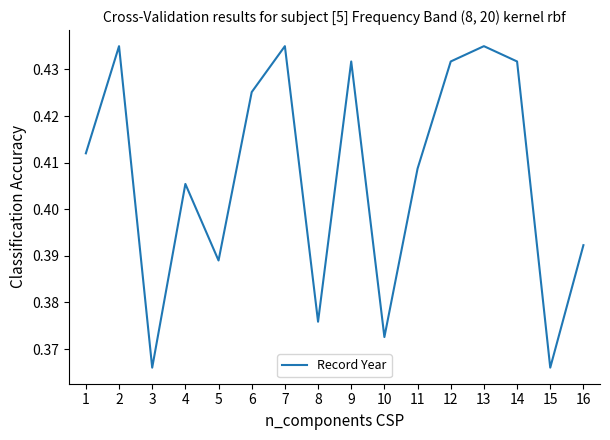

True or false: the data shows 0.3 at 7.

False